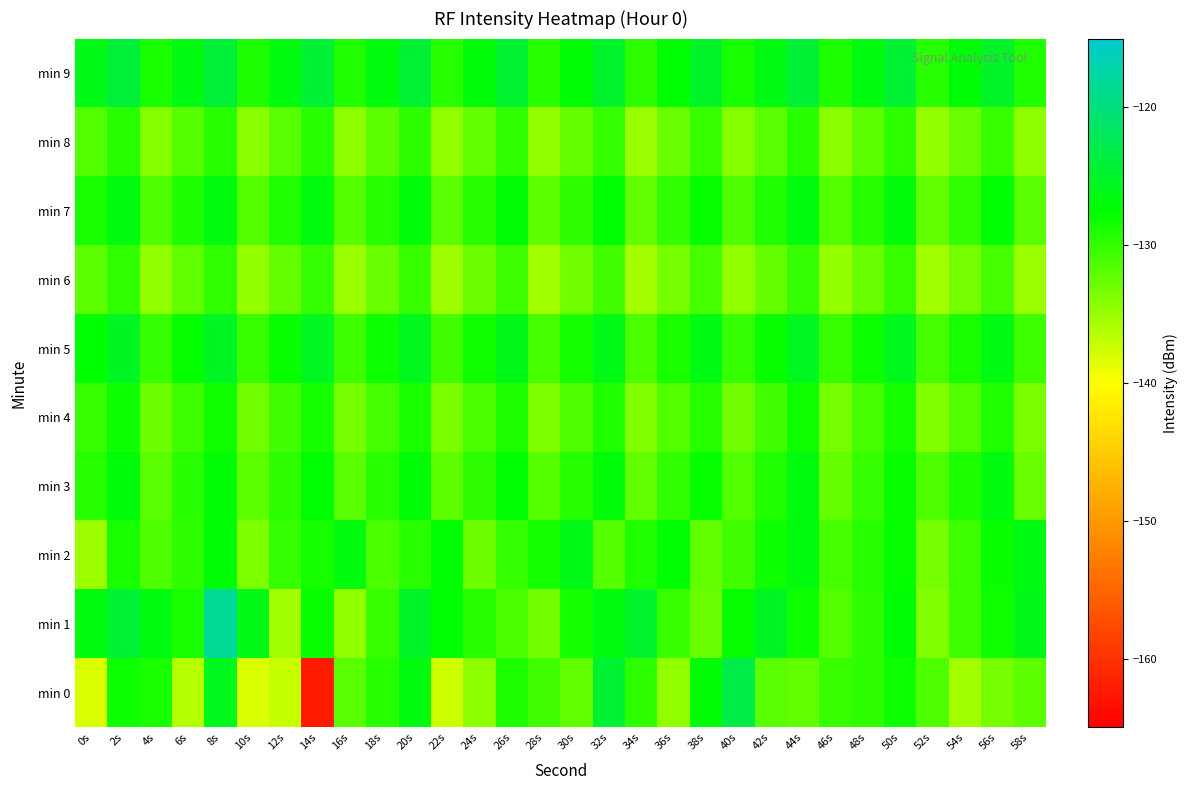

Rank the series by their maximum value, from highest to lowest.

min 1, min 0, min 9, min 5, min 2, min 7, min 3, min 4, min 8, min 6